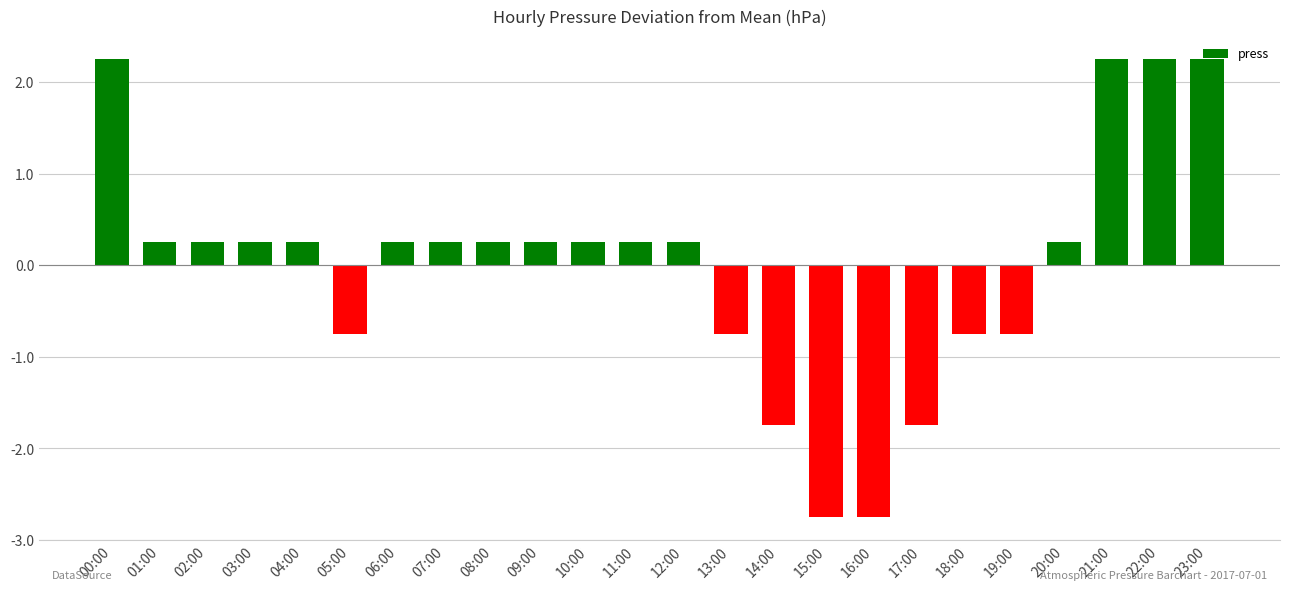

At which label does the data first exceed 0?

00:00